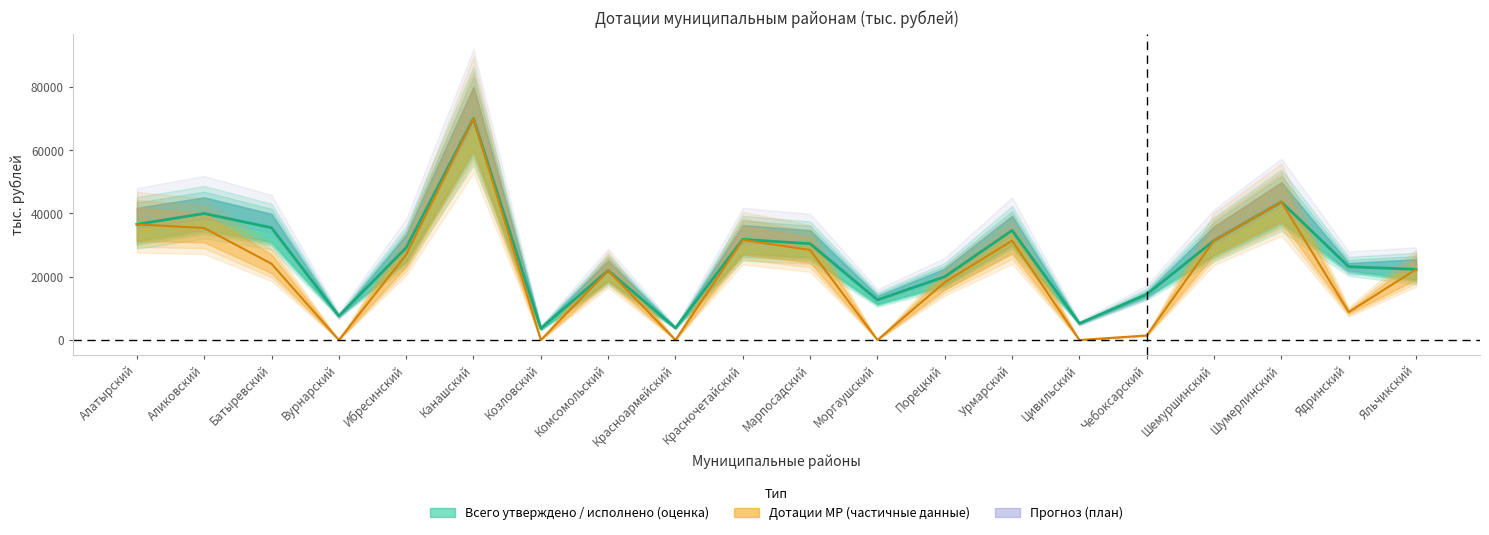

How many data points in Дотации МР (утверждено) are less than 24090?

10